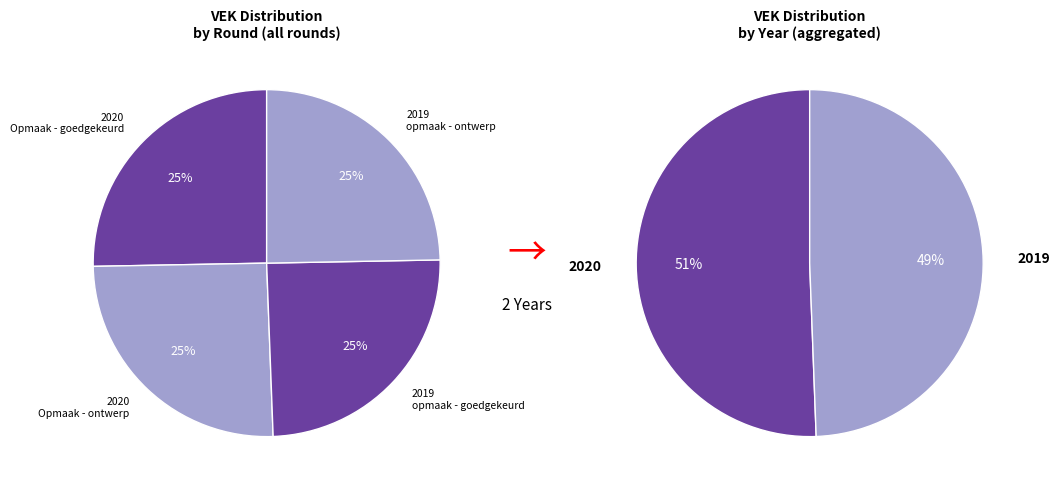

What percentage is the 2019 opmaak - goedgekeurd slice, to the nearest percent?

25%